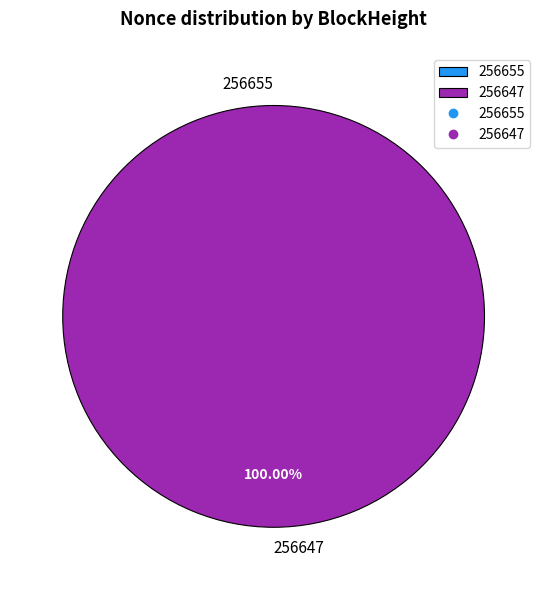

Is it true that 256647 is 100% of the pie?

True